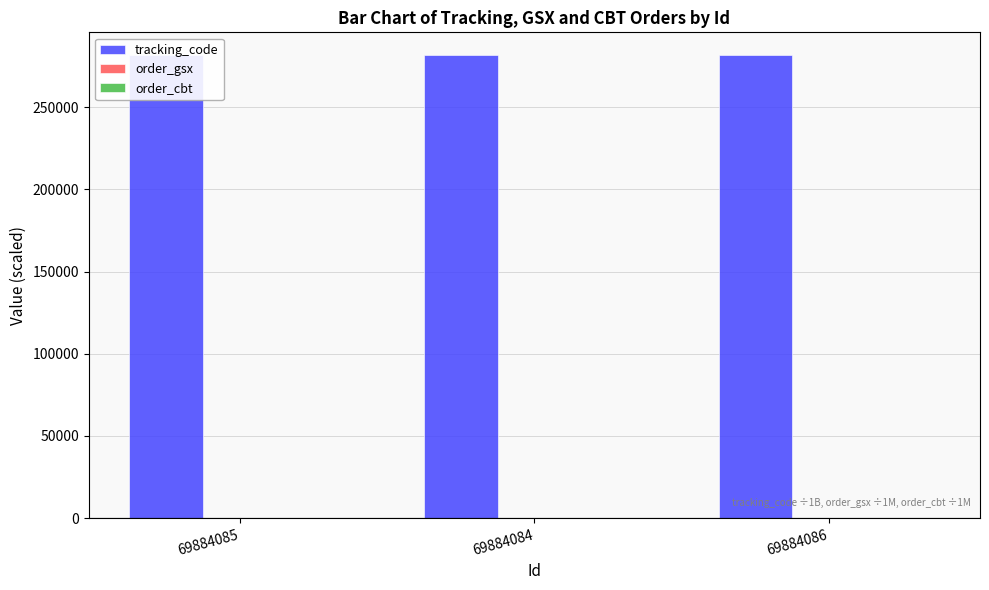

At which category does the chart reach its minimum across all series?

69884085